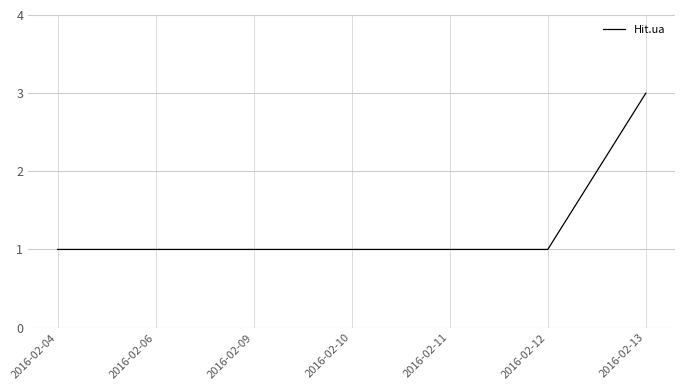

What is the sum of the values at 2016-02-13 and 2016-02-12?

4